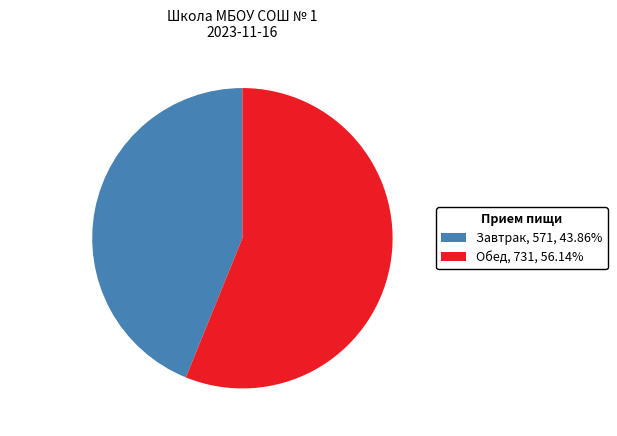

Is the sum of Обед and Завтрак greater than half?

Yes